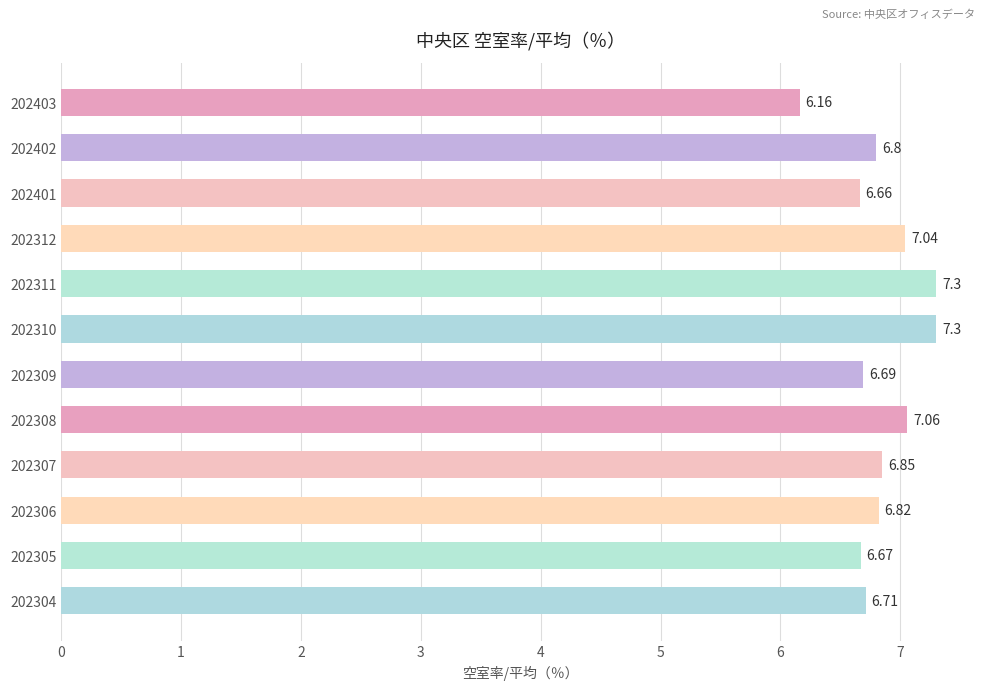

Between 202310 and 202403, which is larger?

202310